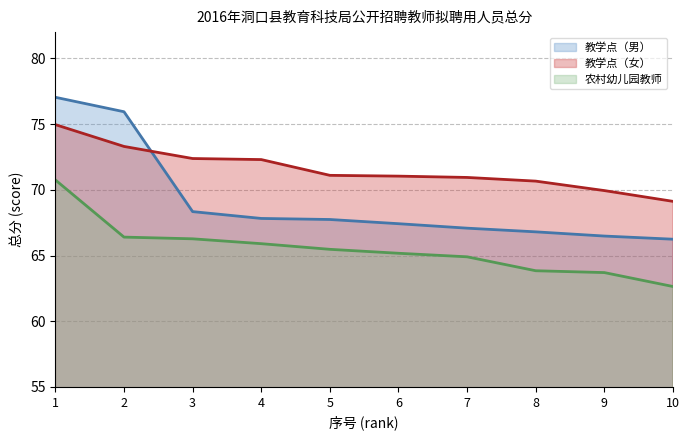

List the labels in order of 教学点（女） value, smallest first.

10, 9, 8, 7, 6, 5, 4, 3, 2, 1